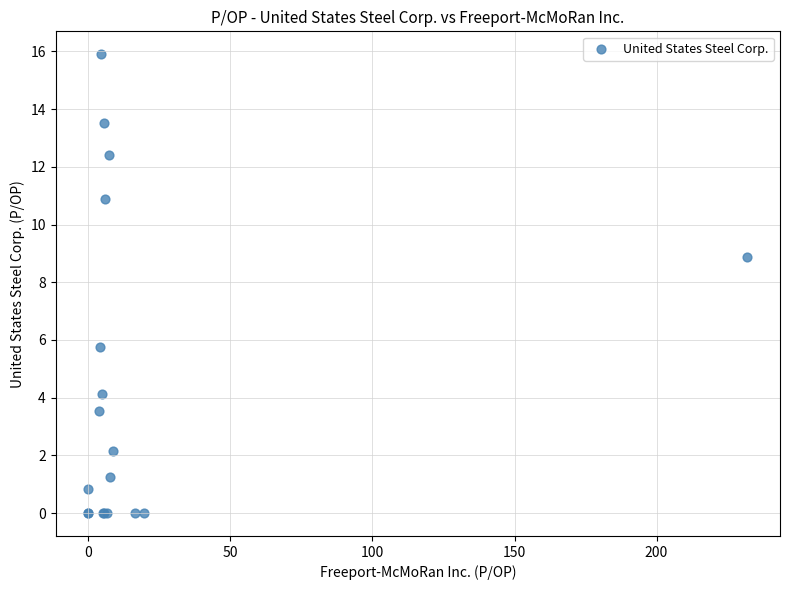

What Y value in the scatter plot is closest to 7?

5.7